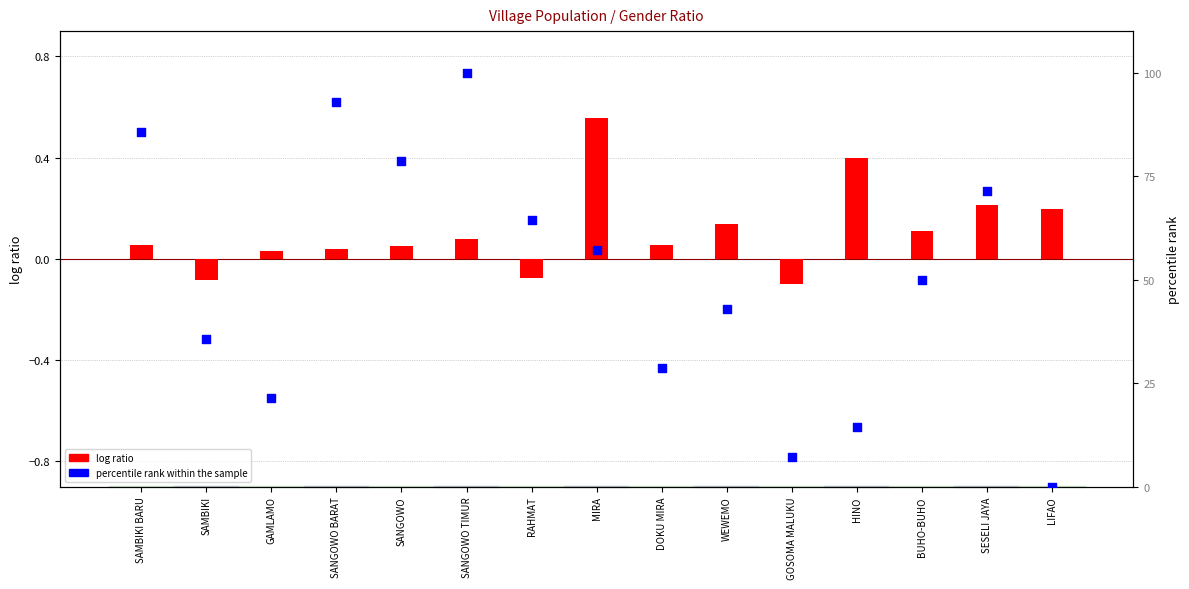

Which series has the largest Y range (max minus min)?

percentile rank within the sample